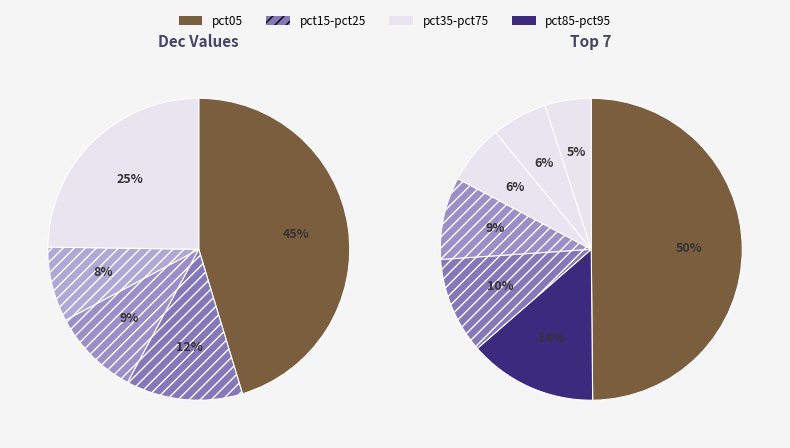

Is there any slice that represents more than half of the pie?

No